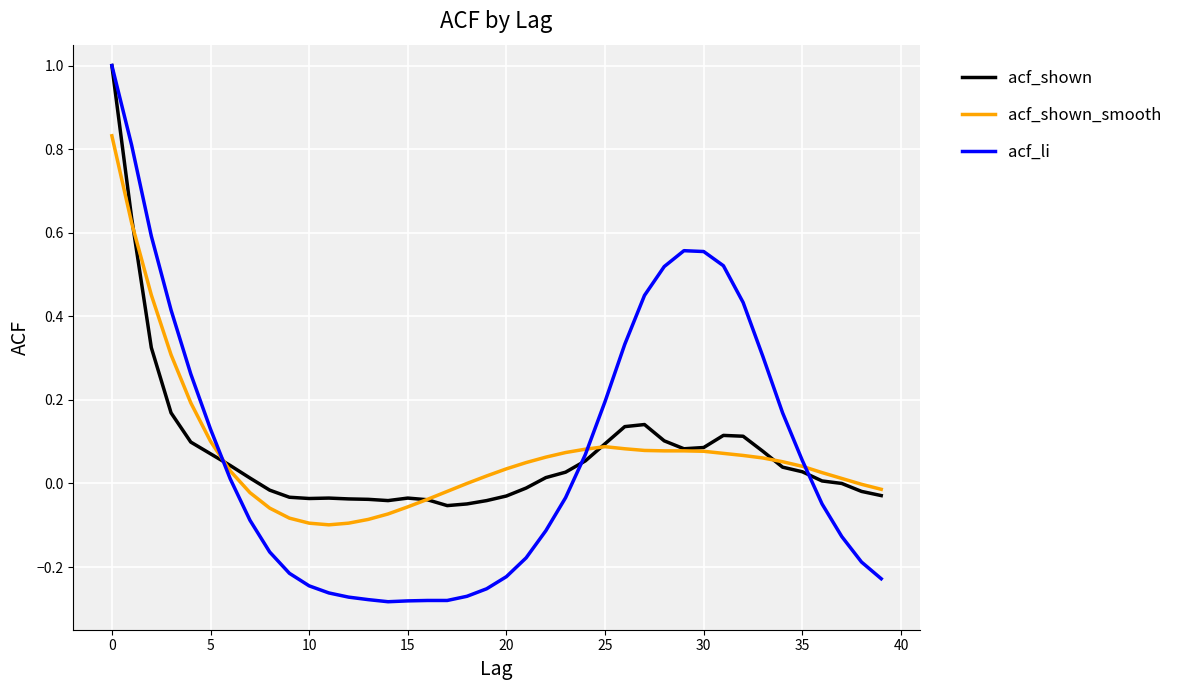

What is the highest value of the acf_shown series?

1.0